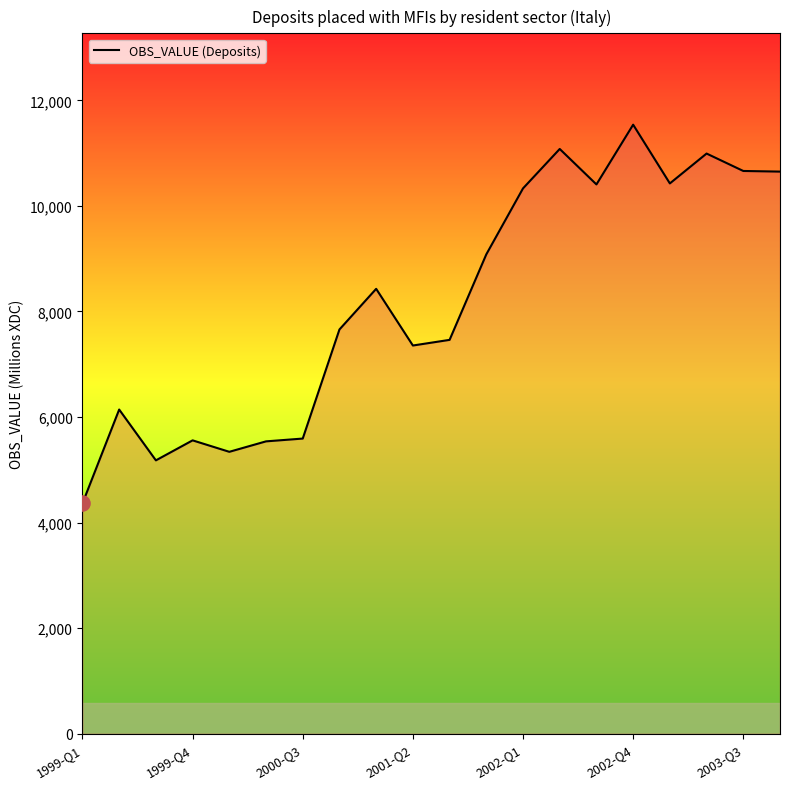

What is the difference between the maximum and minimum values?

7176